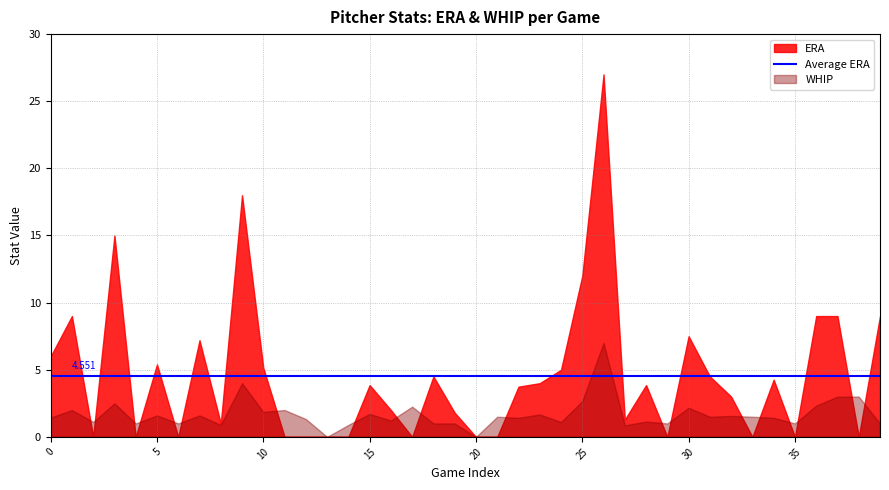

Where is ERA nearest to the value 13?

25